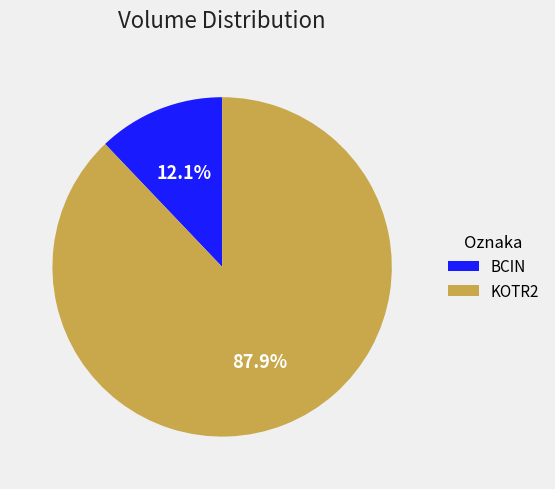

Which slice is the largest?

KOTR2